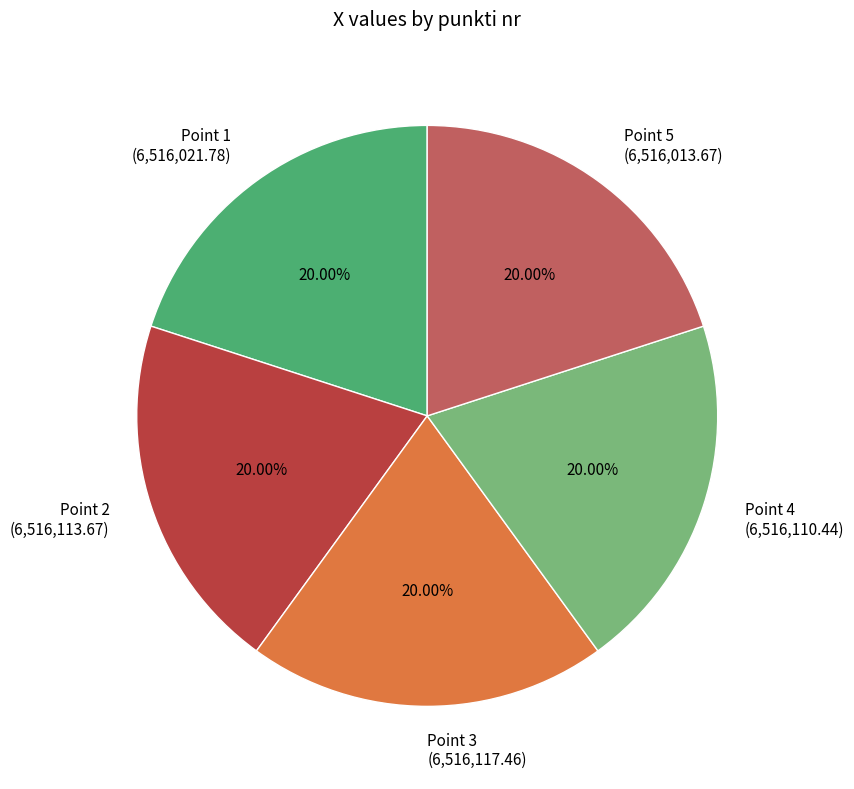

Does any single category account for the majority?

No